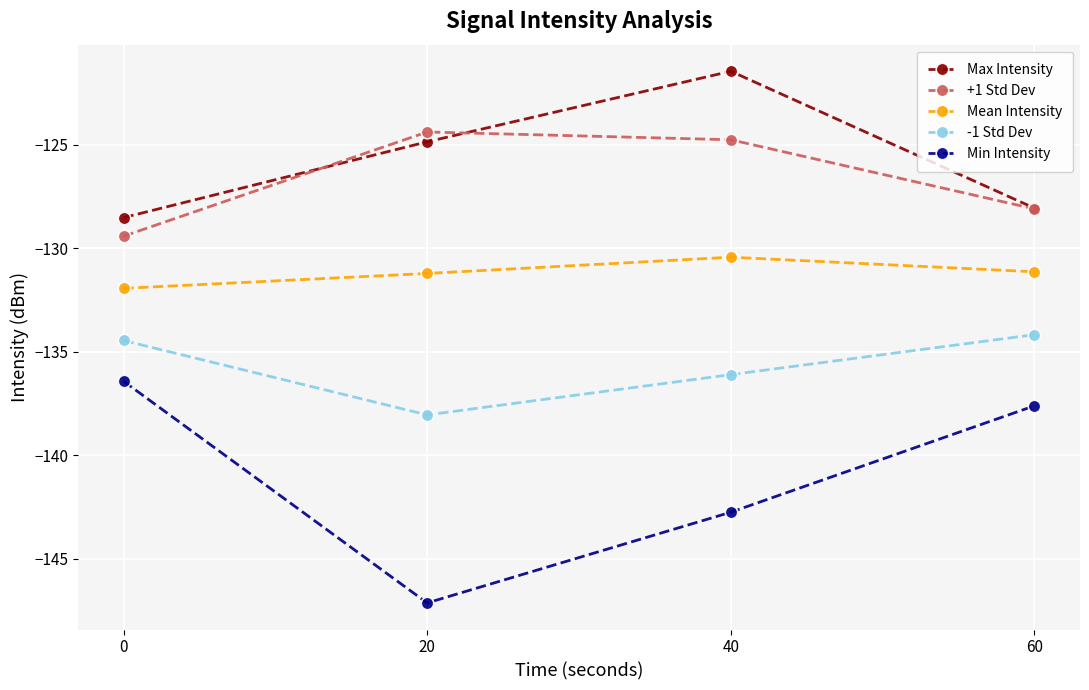

At which category does the chart reach its minimum across all series?

20